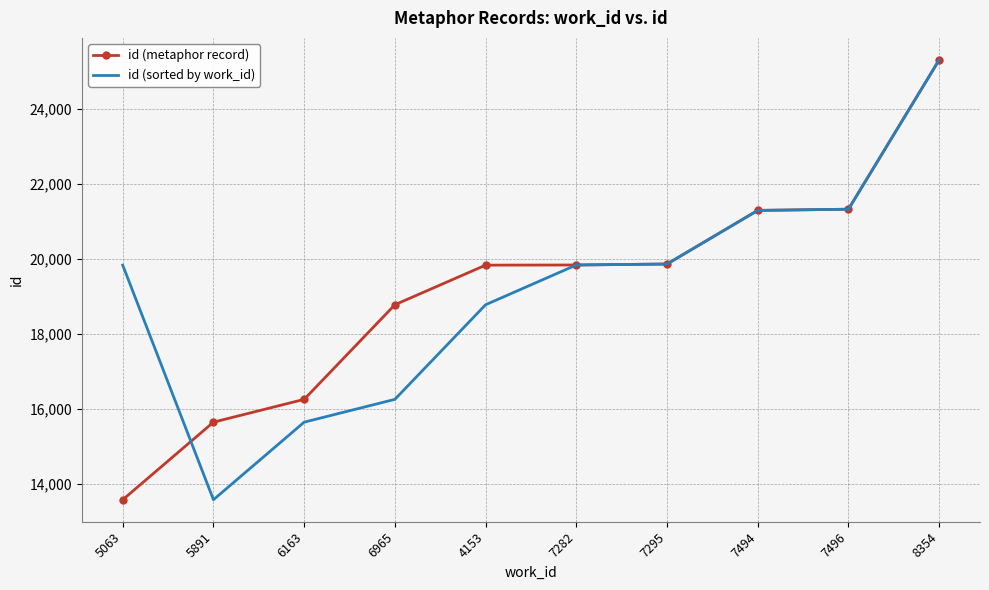

What is the maximum value for id (sorted by work_id)?

25306